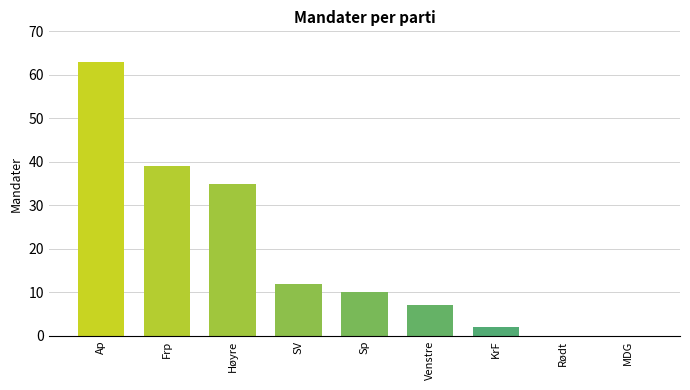

What is the sum of the values at Høyre and Rødt?

35